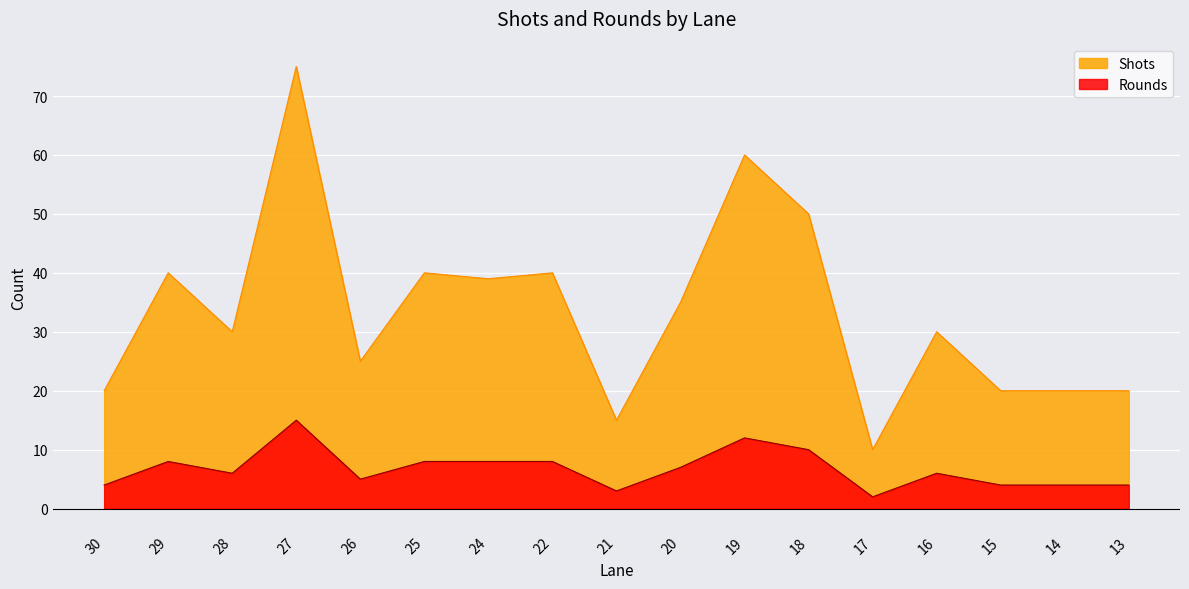

True or false: Shots has more than 2 points higher than both neighbors.

True